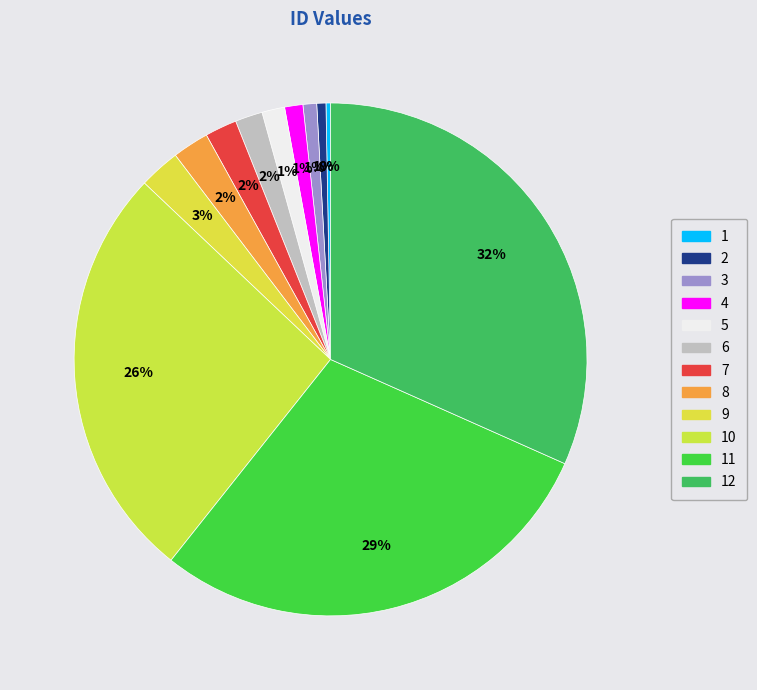

Is there any slice that represents more than half of the pie?

No